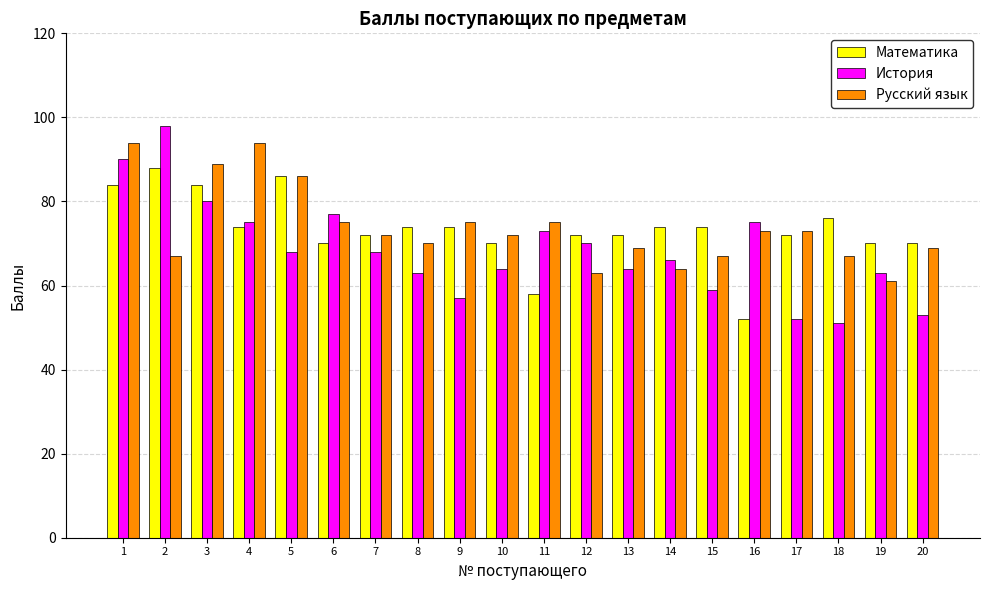

Is the value of Математика at 20 greater than the value of Русский язык at 2?

Yes